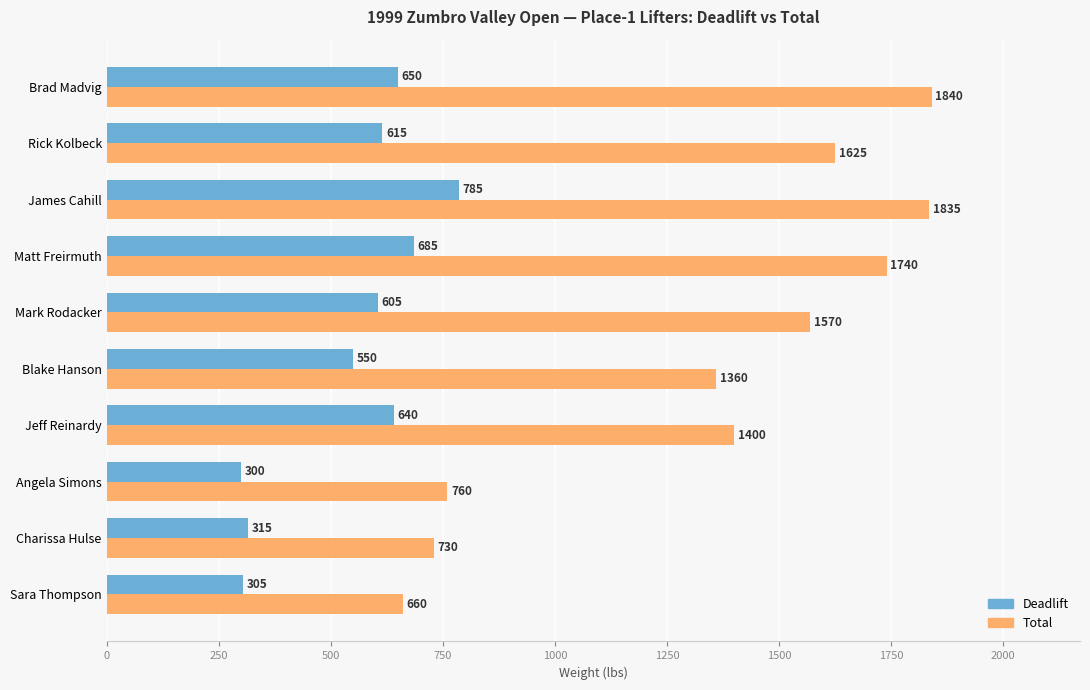

What is the average value of the Total series?

1352